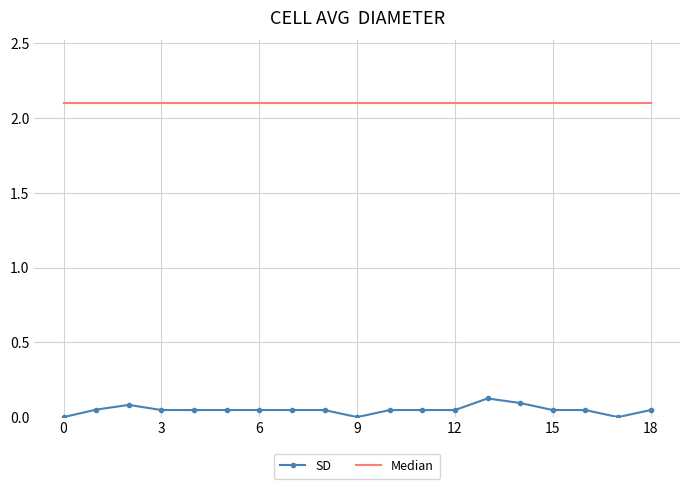

Which series has the largest total across all categories?

Median